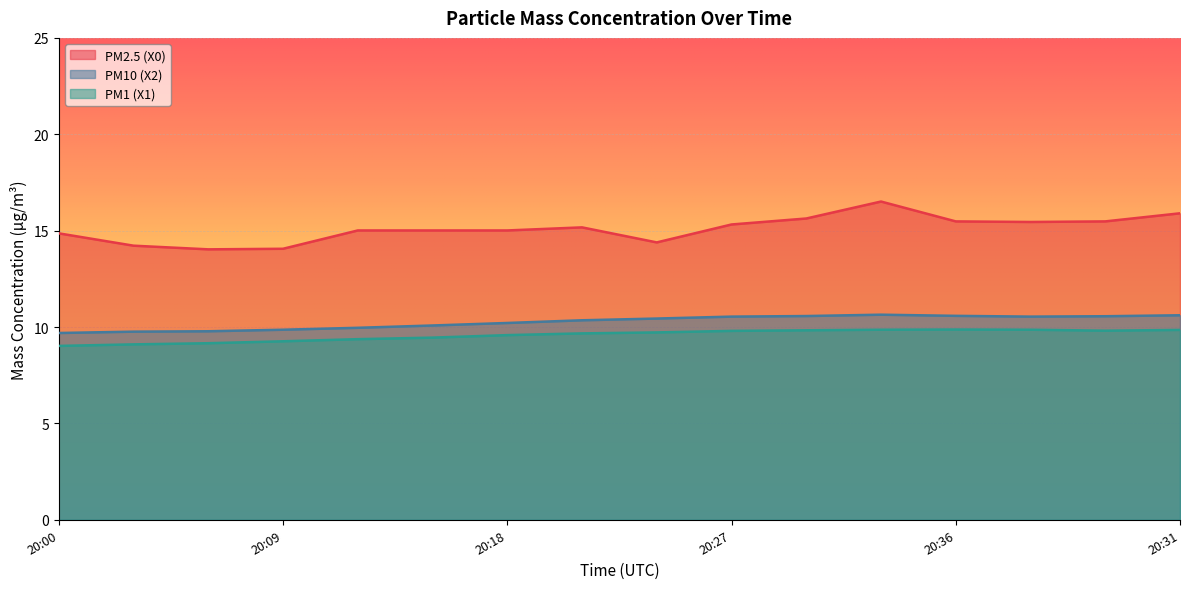

How many values in the PM2.5 (X0) series exceed 15?

11